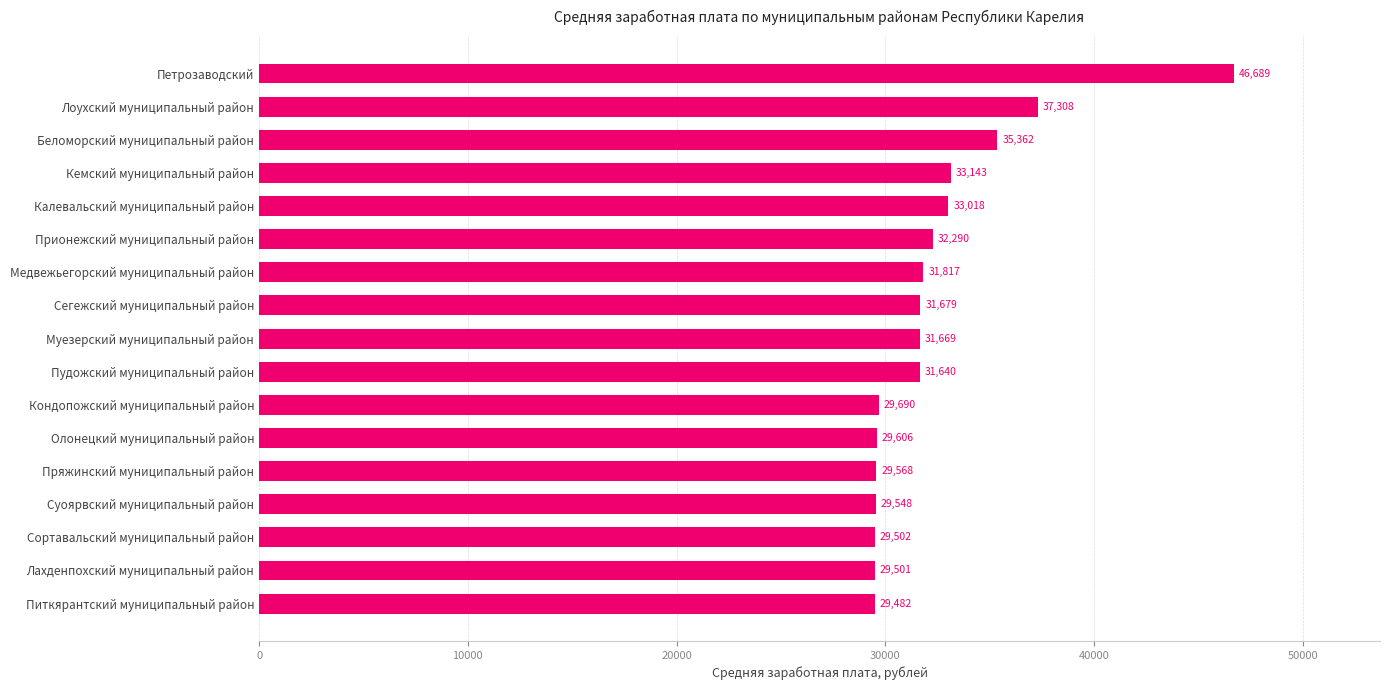

What is the average value?

32441.9